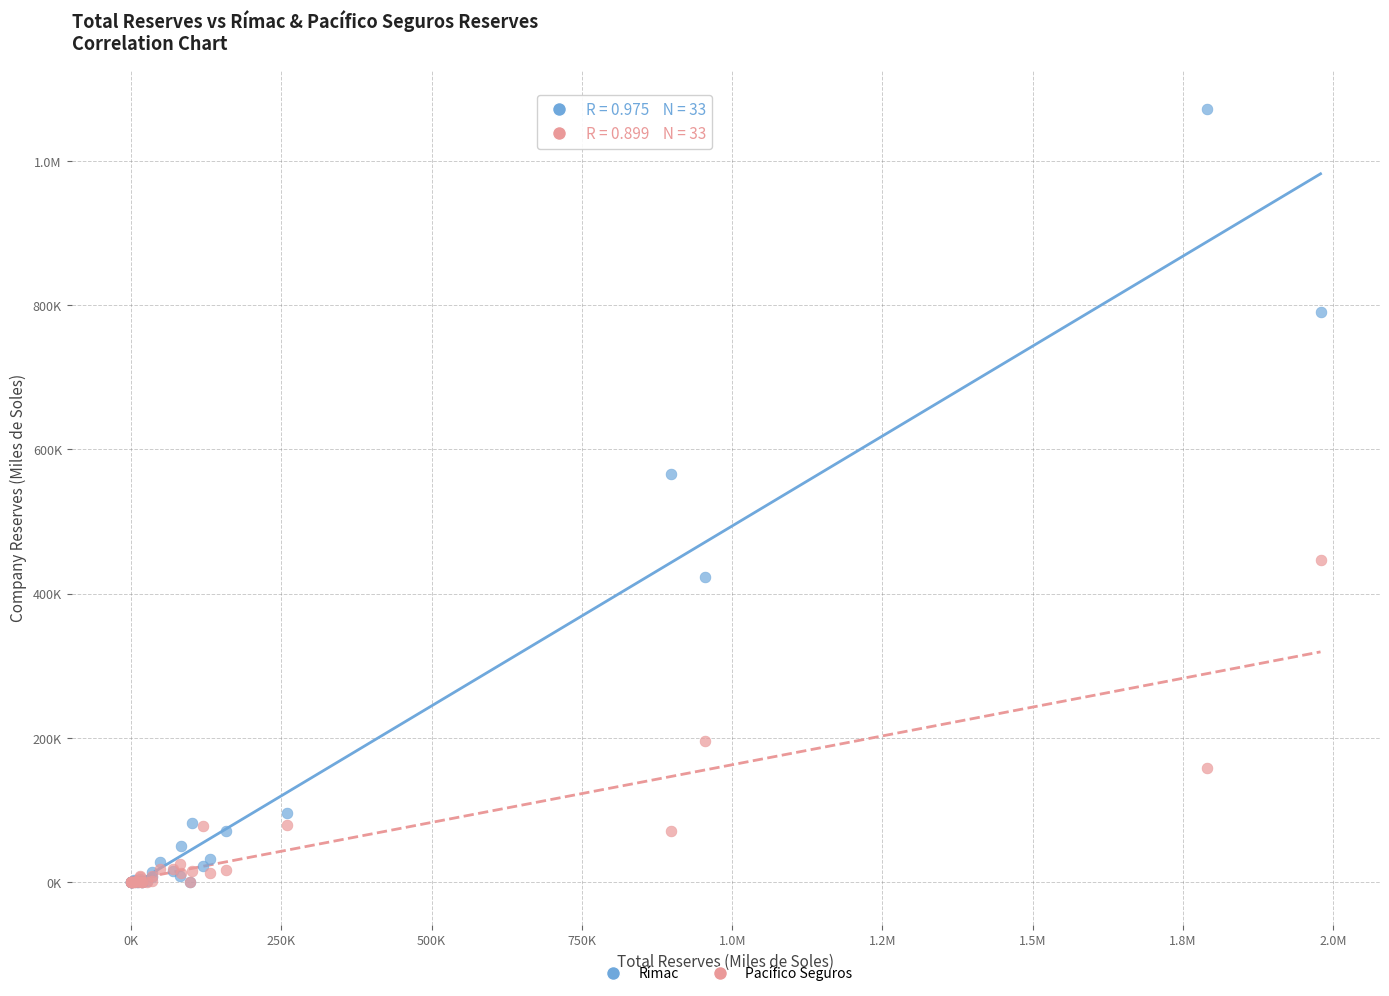

What are all the series names shown in the legend?

Rímac, Pacífico Seguros